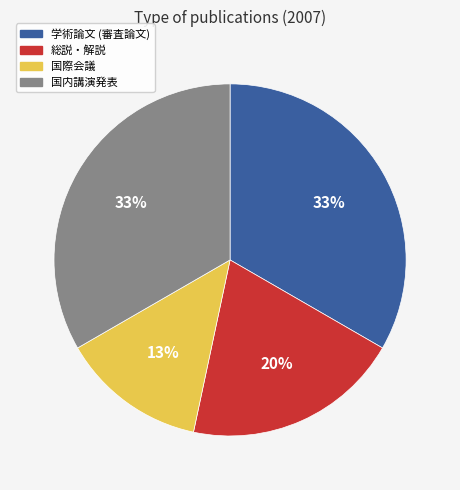

Which category has the smallest portion of the pie?

国際会議